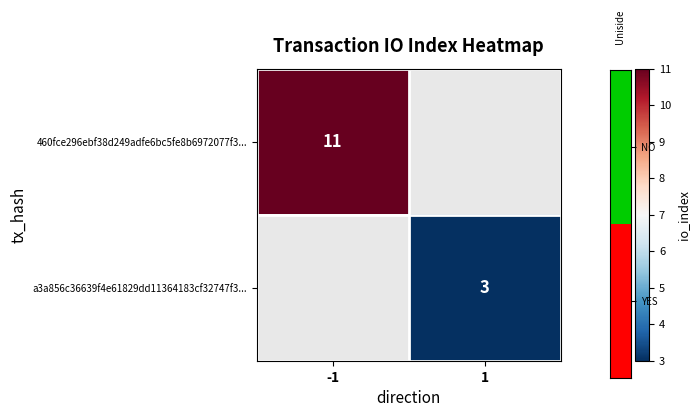

What is the greatest value displayed?

11.0